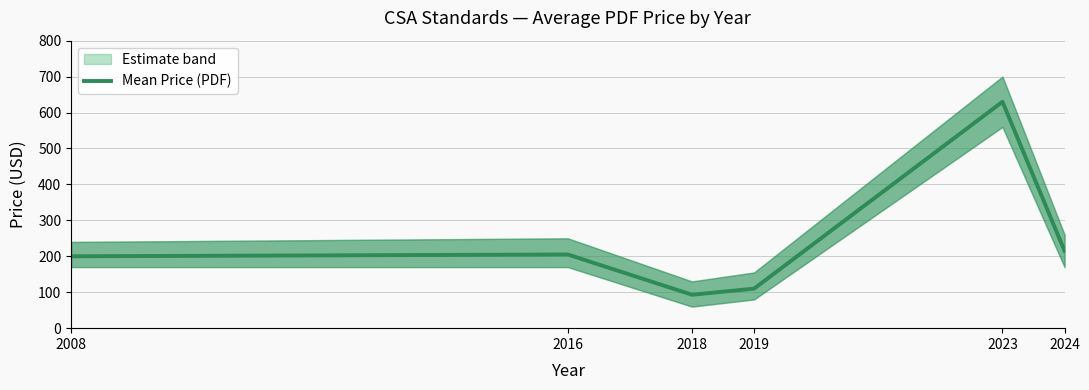

What is the ratio of the value at 2008 to the value at 2024?

0.9